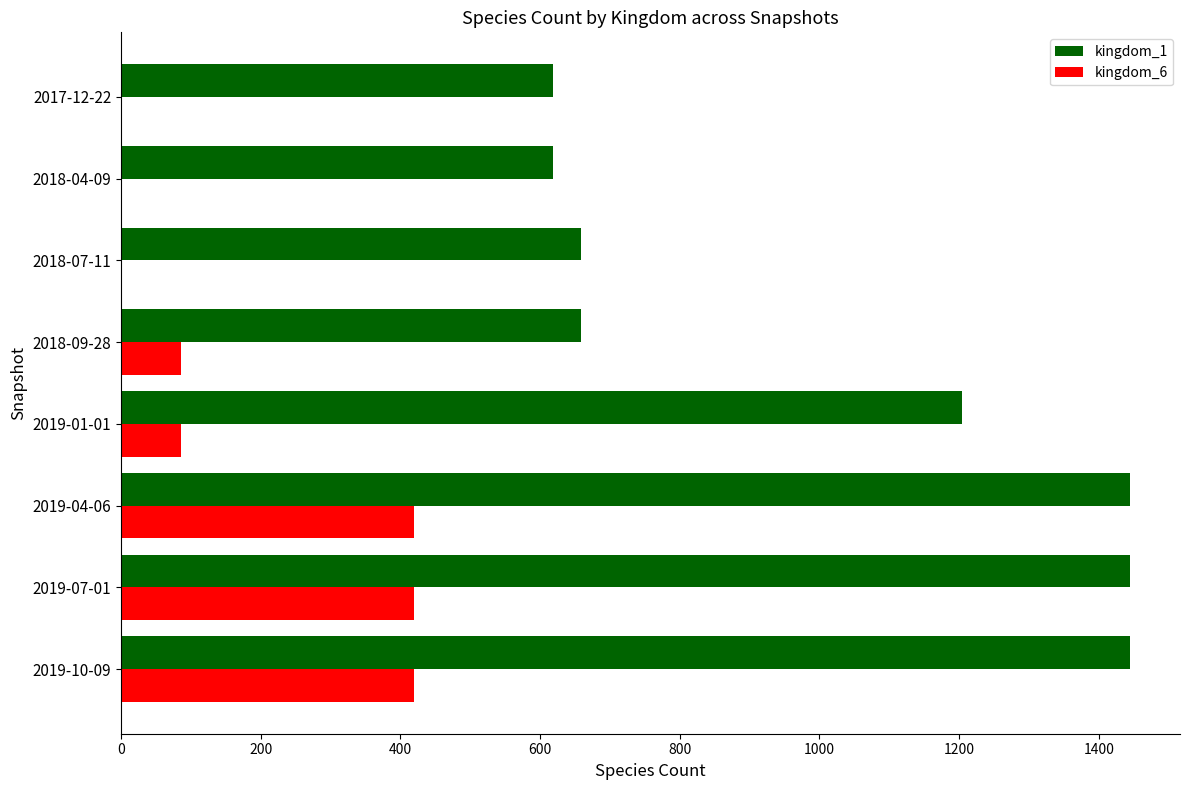

Where is kingdom_1 nearest to the value 1031?

2019-01-01